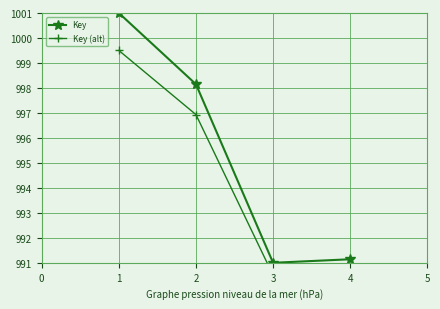

At how many categories does at least one series exceed 999?

1